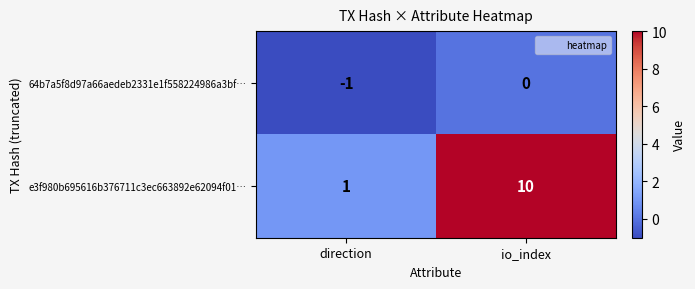

Reading right to left, list all the values displayed in this chart.

64b7a5f8d97a66aedeb2331e1f558224986a3bf…: 0	-1
e3f980b695616b376711c3ec663892e62094f01…: 10	1